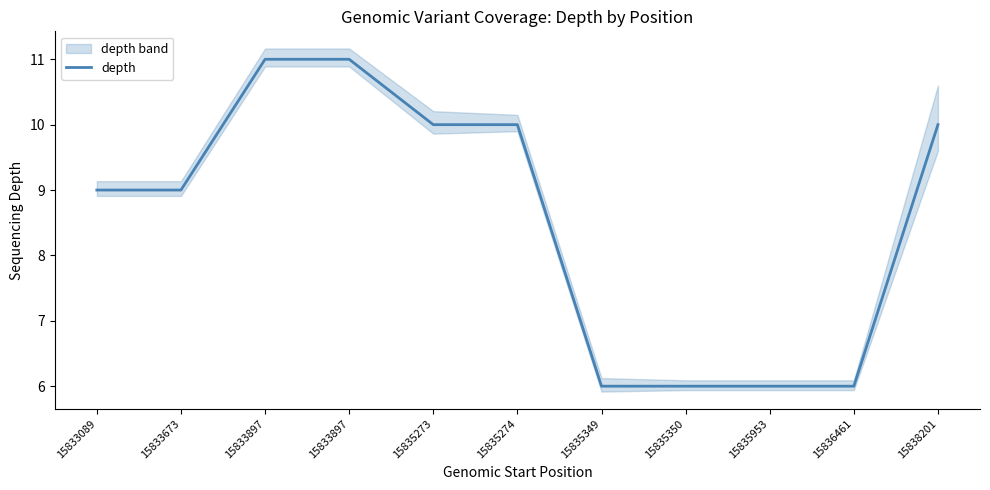

What is the difference between the maximum and minimum values?

5